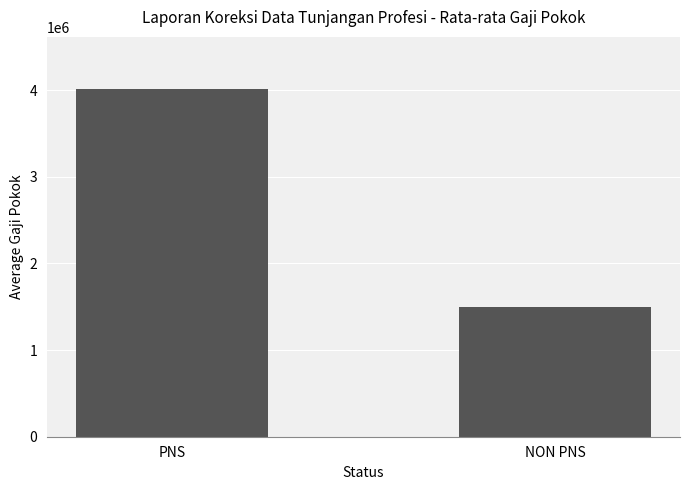

The chart shows a value of 904331 at NON PNS. True or false?

False